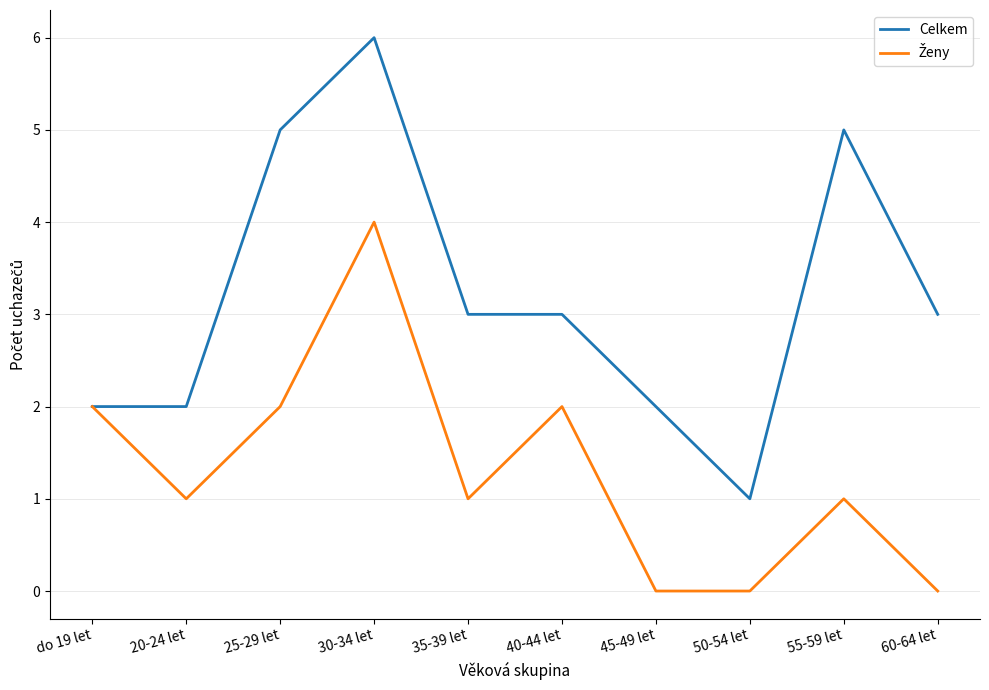

What position from the left is 55-59 let?

9